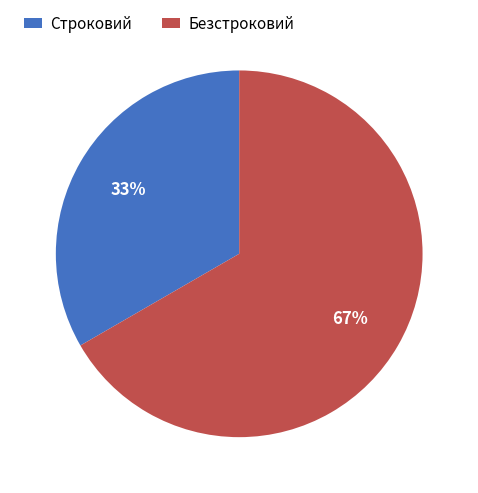

Count the number of slices in the pie.

2